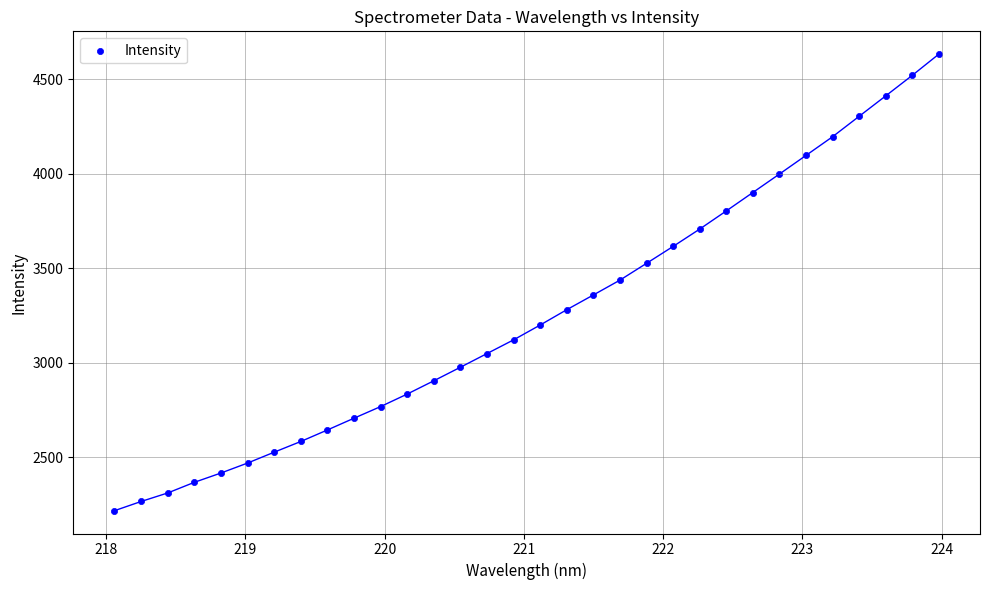

What is the range of Y values (max minus min)?

2415.8